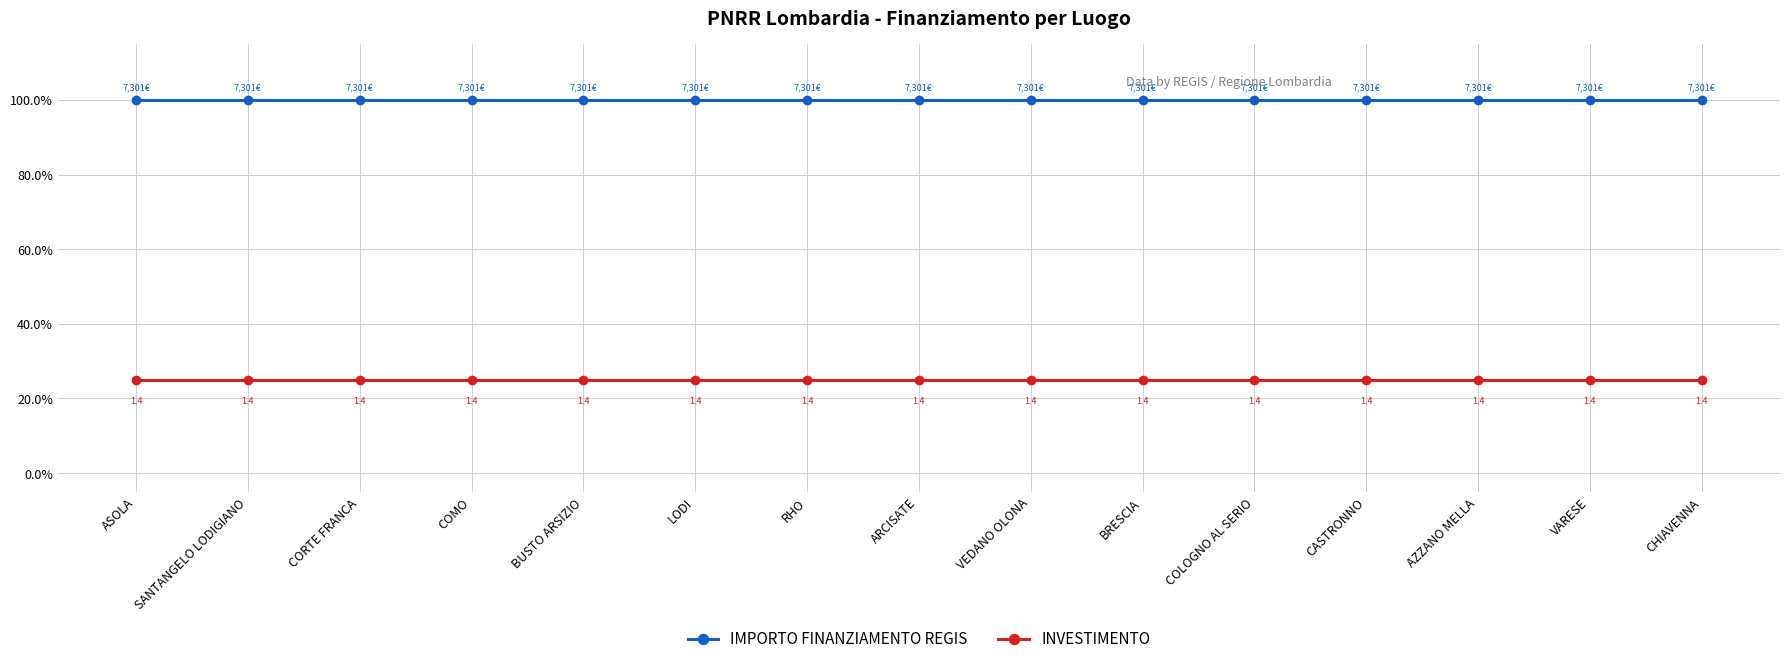

The IMPORTO FINANZIAMENTO REGIS series shows 177 at COLOGNO AL SERIO. True or false?

False